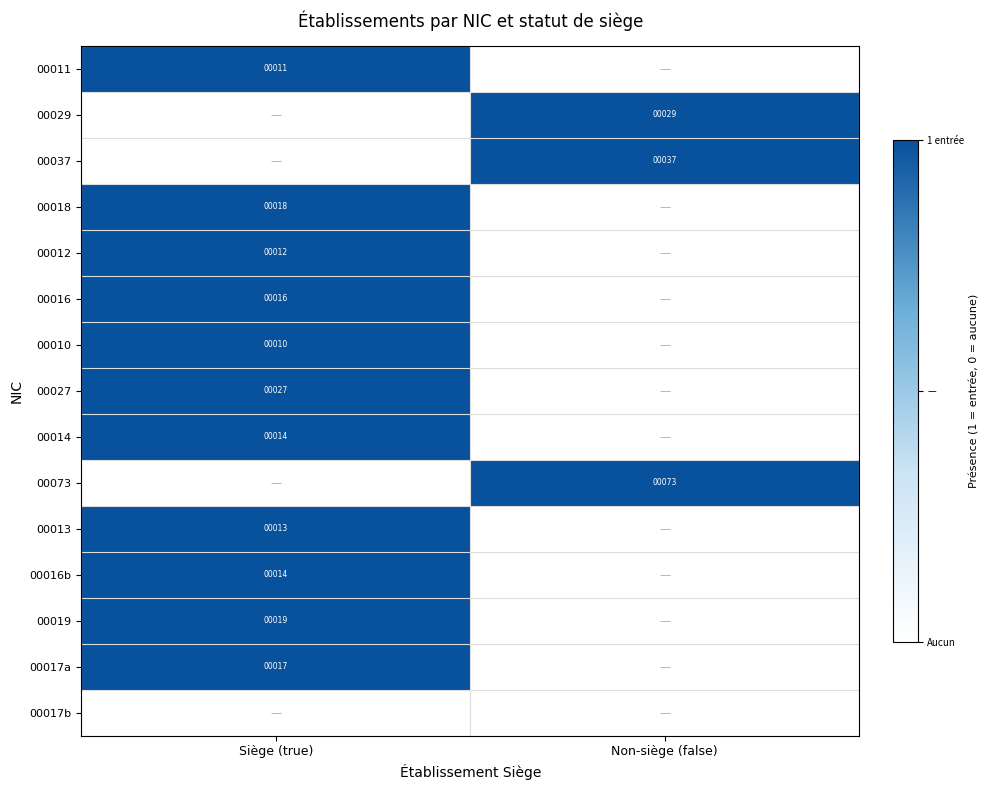

The 00014 series shows 14 at Siège (true). True or false?

True